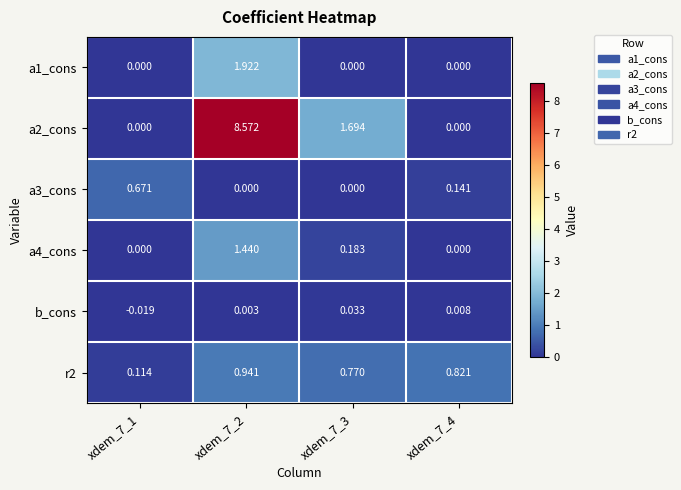

Is the value of a3_cons at xdem_7_3 greater than the value of a4_cons at xdem_7_2?

No